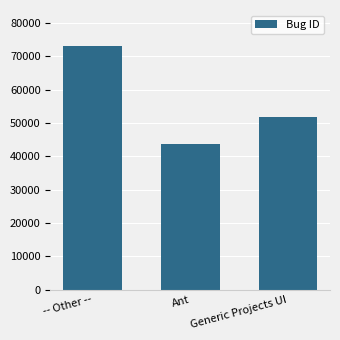

Are the bars horizontal?

No